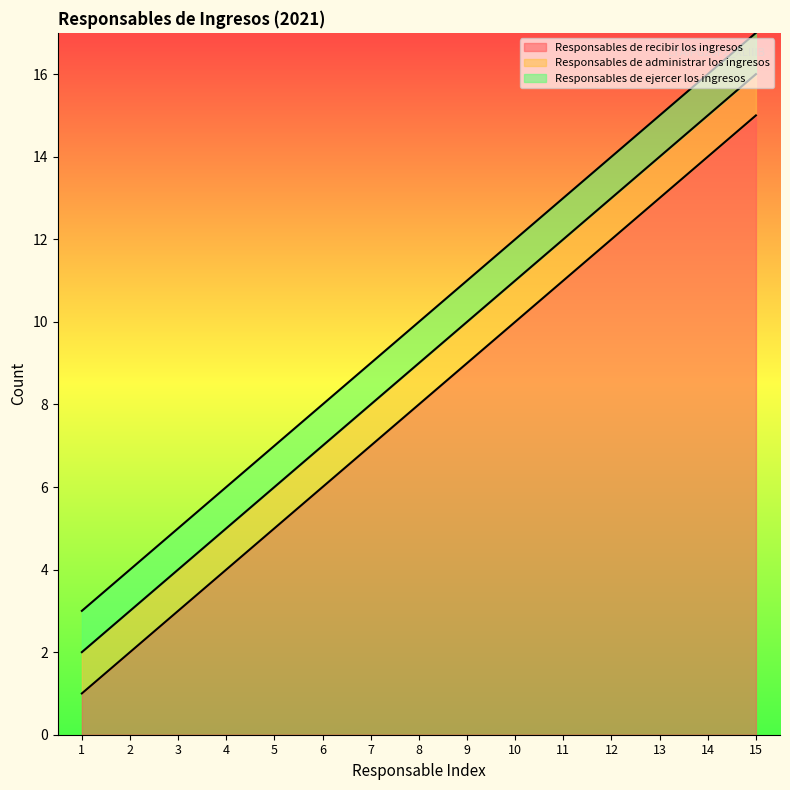

At which label does Responsables de recibir los ingresos reach its minimum?

1